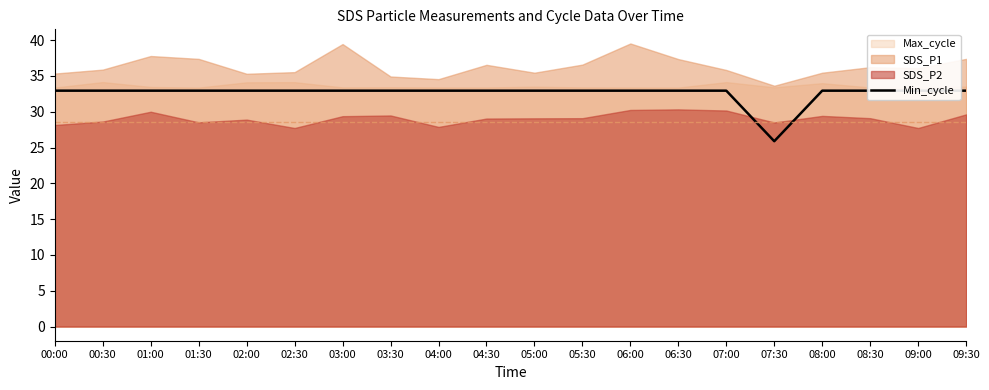

What is the greatest value displayed?

32.9